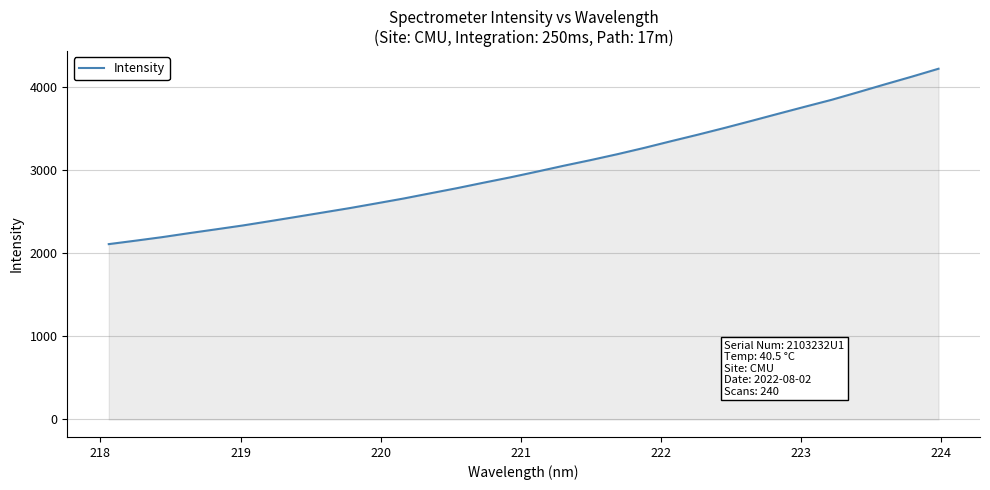

What is the greatest value displayed?

4217.1